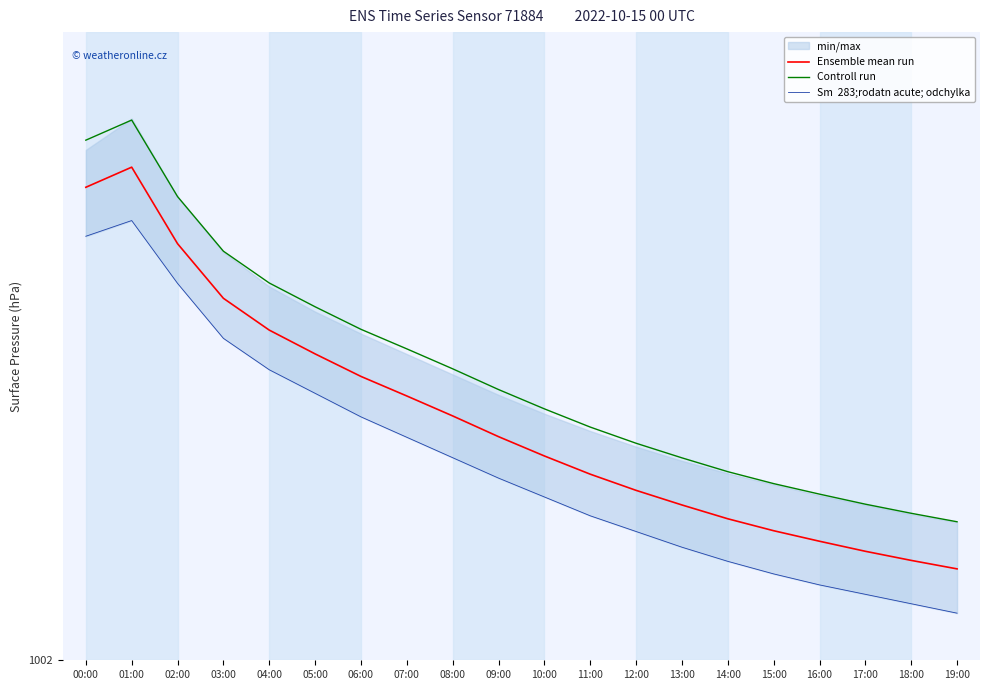

Which category has the lowest value across all series?

19:00